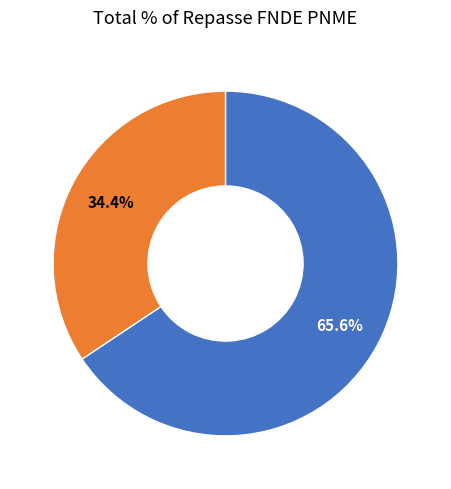

To the nearest percent, what is the difference between the largest and smallest slice percentages?

31%